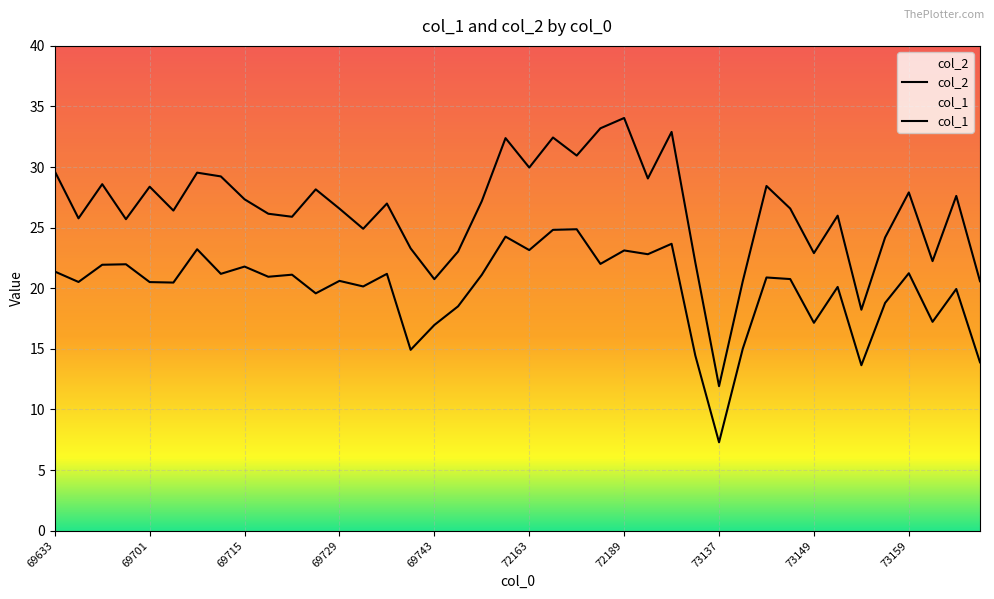

Reading left to right, extract all data points from this chart.

col_2: 21.4	20.5	21.9	22.0	20.5	20.5	23.2	21.2	21.8	20.9	21.1	19.6	20.6	20.1	21.2	14.9	17.0	18.5	21.1	24.3	23.1	24.8	24.9	22.0	23.1	22.8	23.7	14.4	7.3	15.0	20.9	20.8	17.1	20.1	13.7	18.8	21.2	17.2	19.9	13.9
col_1: 29.6	25.8	28.6	25.7	28.4	26.4	29.5	29.2	27.3	26.1	25.9	28.2	26.6	24.9	27.0	23.3	20.8	23.0	27.2	32.4	30.0	32.4	30.9	33.2	34.0	29.1	32.9	22.1	11.9	20.6	28.4	26.6	22.9	26.0	18.2	24.2	27.9	22.2	27.6	20.6